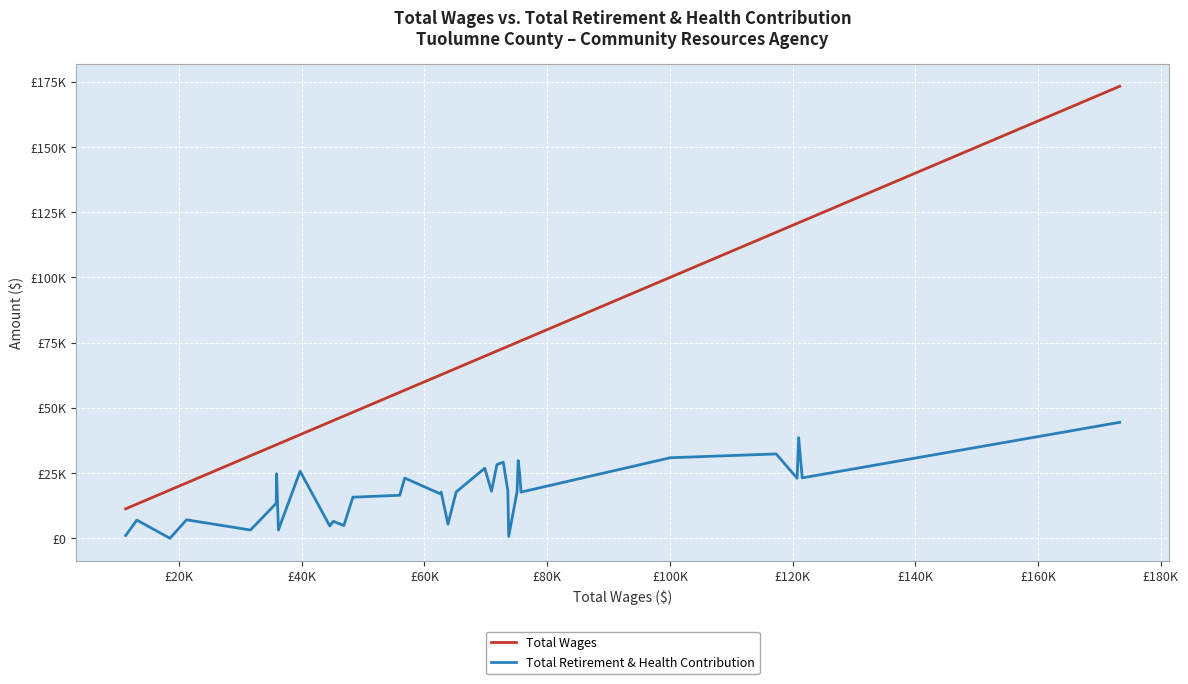

What is the value of the Total Retirement & Health Contribution point at the 14th from the left?

16484